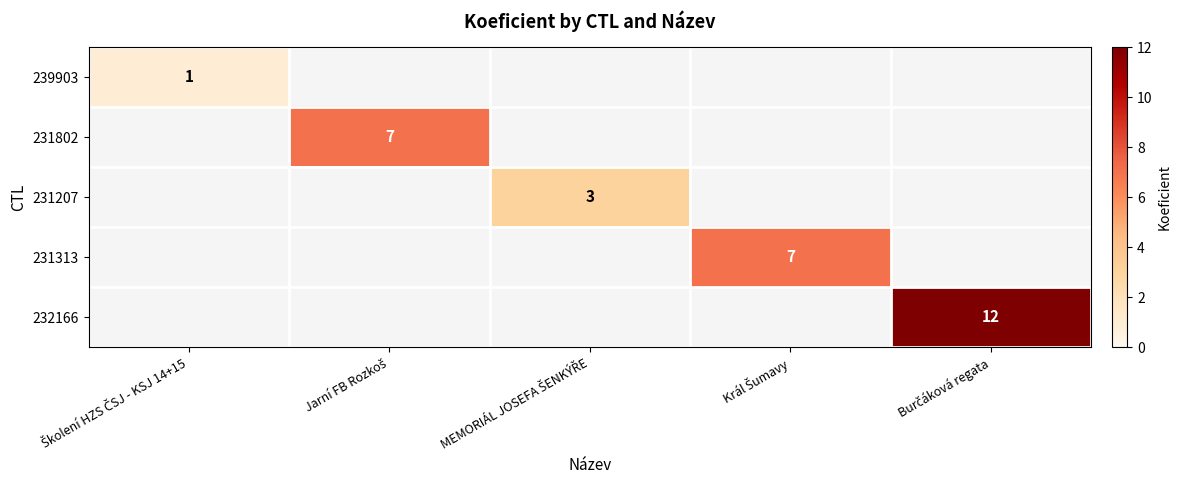

List the labels in order of 231802 value, smallest first.

Školení HZS ČSJ - KSJ 14+15, MEMORIÁL JOSEFA ŠENKÝŘE, Král Šumavy, Burčáková regata, Jarní FB Rozkoš